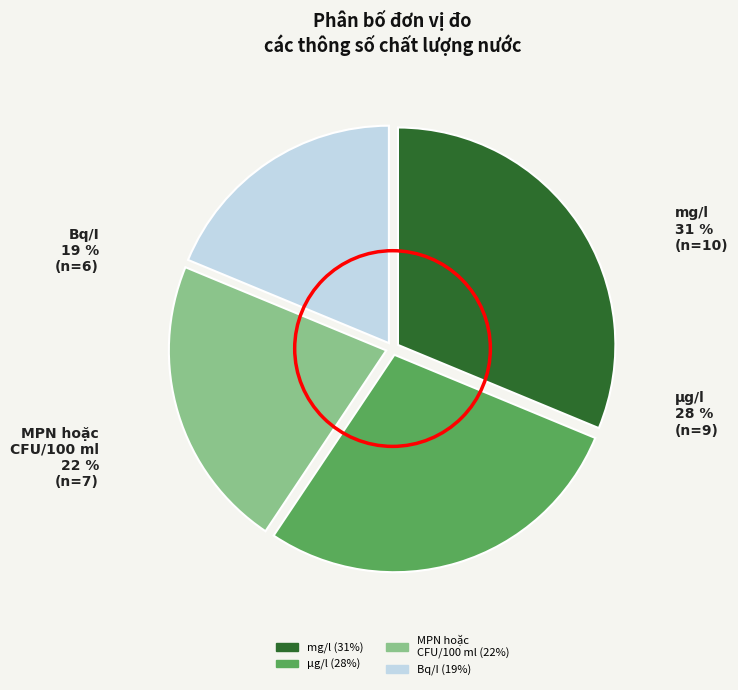

Is there any slice that represents more than half of the pie?

No